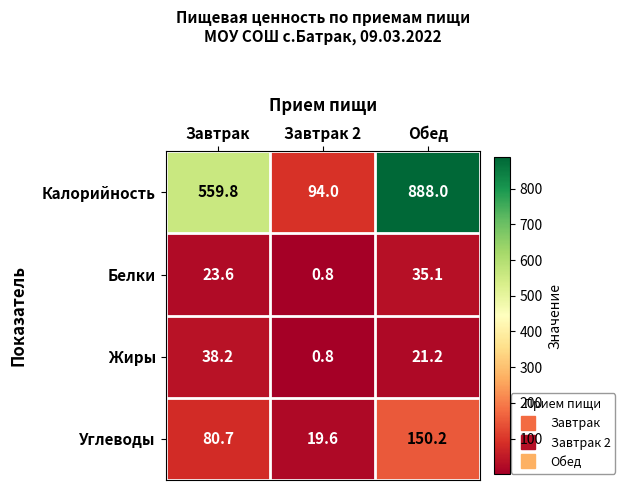

The value of Белки at Завтрак 2 is 0.4. True or false?

False